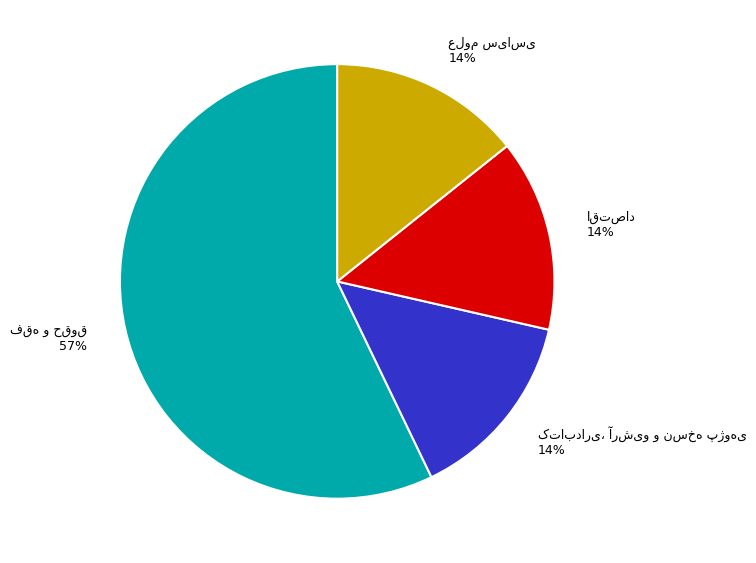

Does any single category account for the majority?

Yes